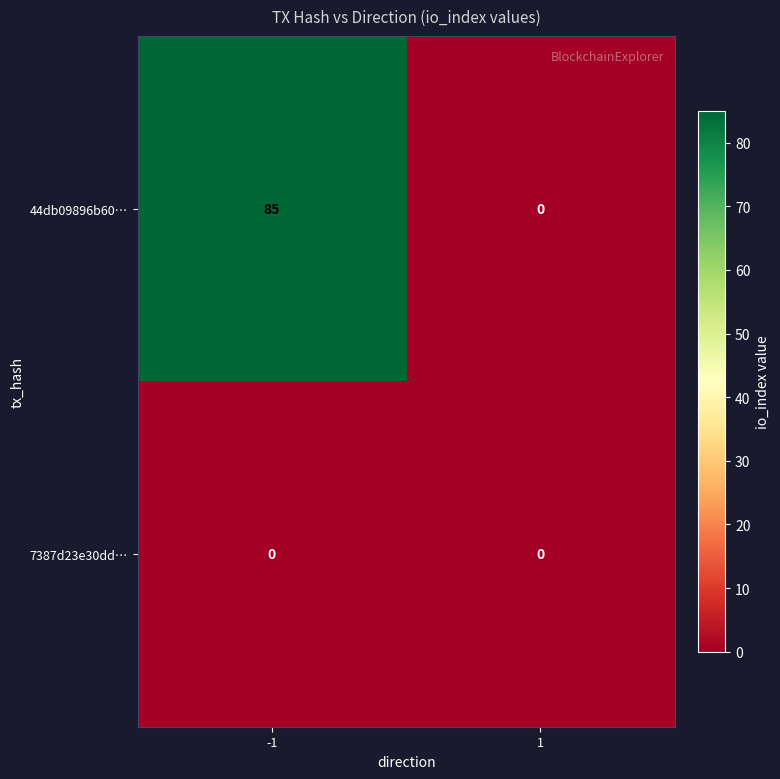

Count the number of data series in this chart.

2